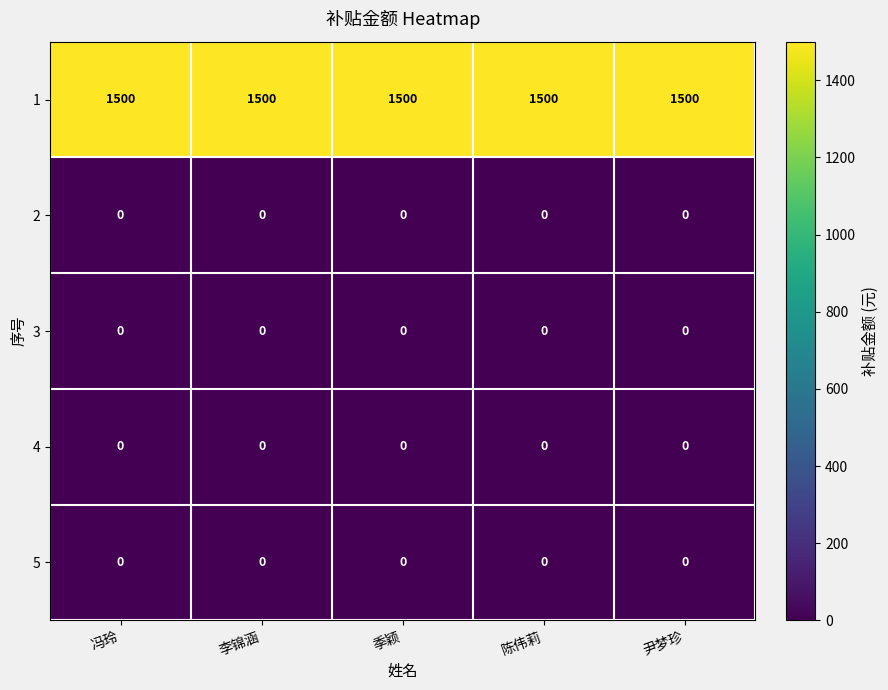

Count the number of categories in the chart.

5